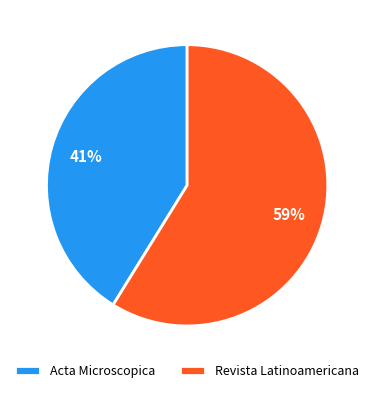

What is the majority slice?

Revista Latinoamericana